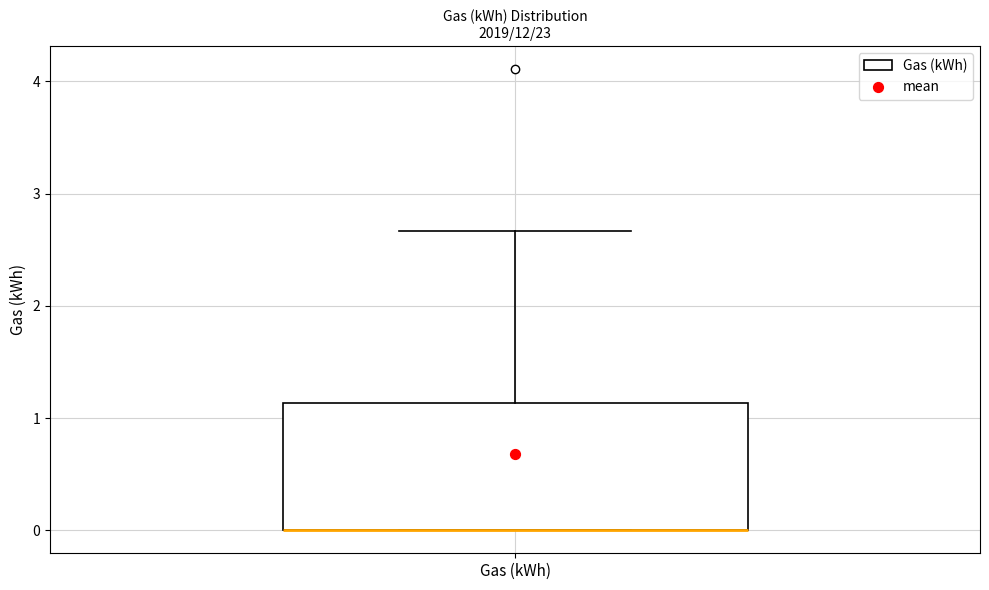

Transcribe this box plot: give where the median line is, the range the box spans, and where the two whiskers end, as read against the y-axis. The values are not printed on the chart, so give them approximately, as read against the axis.

median 0.0 (drawn on the box's lower edge), box 0.0 to 1.1, whiskers 0.0 to 2.7